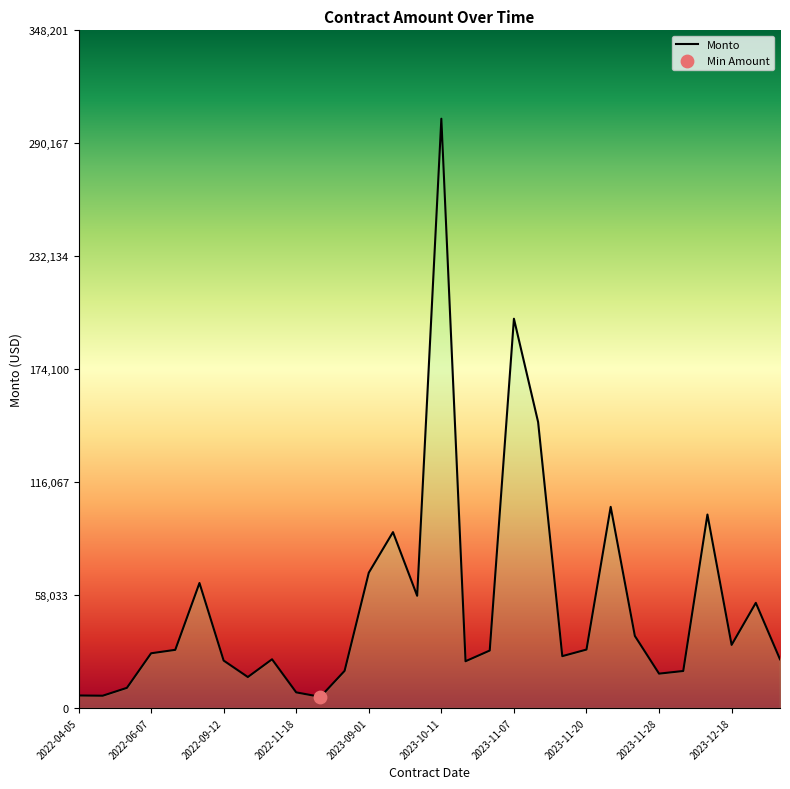

Which has a higher value, 2024-03-11 or 2022-06-07?

2022-06-07